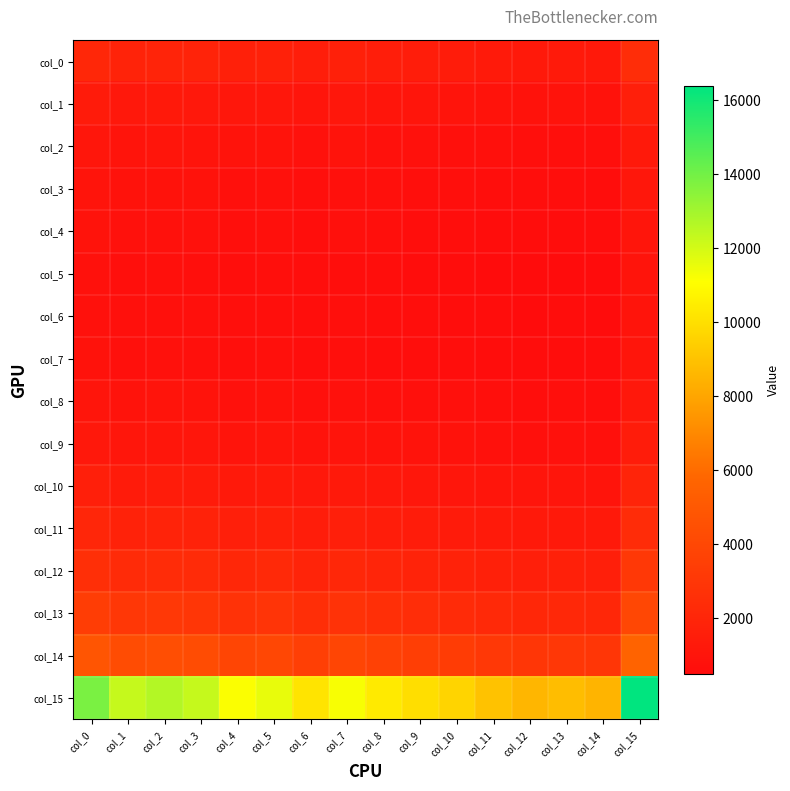

Reading left to right, transcribe all the data shown in this chart.

col_0: col_0=2068	col_1=1839	col_2=1891	col_3=1836	col_4=1670	col_5=1731	col_6=1522	col_7=1678	col_8=1553	col_9=1495	col_10=1436	col_11=1345	col_12=1285	col_13=1319	col_14=1274	col_15=2453
col_1: col_0=1375	col_1=1222	col_2=1257	col_3=1220	col_4=1110	col_5=1150	col_6=1012	col_7=1115	col_8=1032	col_9=993	col_10=955	col_11=894	col_12=854	col_13=877	col_14=847	col_15=1630
col_2: col_0=1080	col_1=960	col_2=987	col_3=959	col_4=872	col_5=904	col_6=795	col_7=876	col_8=811	col_9=781	col_10=750	col_11=702	col_12=671	col_13=689	col_14=665	col_15=1281
col_3: col_0=936	col_1=832	col_2=855	col_3=831	col_4=755	col_5=783	col_6=689	col_7=759	col_8=703	col_9=676	col_10=650	col_11=608	col_12=581	col_13=597	col_14=576	col_15=1109
col_4: col_0=866	col_1=770	col_2=792	col_3=769	col_4=699	col_5=725	col_6=637	col_7=702	col_8=650	col_9=626	col_10=601	col_11=563	col_12=538	col_13=552	col_14=533	col_15=1027
col_5: col_0=784	col_1=697	col_2=717	col_3=696	col_4=633	col_5=656	col_6=577	col_7=636	col_8=589	col_9=567	col_10=545	col_11=510	col_12=487	col_13=500	col_14=483	col_15=930
col_6: col_0=810	col_1=720	col_2=740	col_3=719	col_4=654	col_5=678	col_6=596	col_7=657	col_8=608	col_9=585	col_10=563	col_11=527	col_12=503	col_13=516	col_14=499	col_15=961
col_7: col_0=843	col_1=750	col_2=771	col_3=749	col_4=681	col_5=706	col_6=621	col_7=684	col_8=633	col_9=609	col_10=586	col_11=548	col_12=524	col_13=538	col_14=519	col_15=1000
col_8: col_0=1014	col_1=901	col_2=927	col_3=900	col_4=819	col_5=848	col_6=746	col_7=822	col_8=761	col_9=733	col_10=704	col_11=659	col_12=630	col_13=646	col_14=624	col_15=1202
col_9: col_0=1198	col_1=1065	col_2=1095	col_3=1063	col_4=967	col_5=1002	col_6=881	col_7=971	col_8=899	col_9=866	col_10=832	col_11=779	col_12=744	col_13=764	col_14=738	col_15=1420
col_10: col_0=1588	col_1=1412	col_2=1452	col_3=1410	col_4=1283	col_5=1329	col_6=1169	col_7=1288	col_8=1193	col_9=1148	col_10=1103	col_11=1033	col_12=987	col_13=1013	col_14=979	col_15=1884
col_11: col_0=2007	col_1=1785	col_2=1835	col_3=1782	col_4=1621	col_5=1680	col_6=1478	col_7=1628	col_8=1508	col_9=1451	col_10=1394	col_11=1305	col_12=1247	col_13=1280	col_14=1237	col_15=2381
col_12: col_0=2590	col_1=2303	col_2=2368	col_3=2300	col_4=2092	col_5=2168	col_6=1907	col_7=2101	col_8=1945	col_9=1872	col_10=1799	col_11=1685	col_12=1610	col_13=1652	col_14=1596	col_15=3072
col_13: col_0=3375	col_1=3001	col_2=3086	col_3=2997	col_4=2726	col_5=2825	col_6=2484	col_7=2738	col_8=2535	col_9=2440	col_10=2345	col_11=2195	col_12=2097	col_13=2152	col_14=2079	col_15=4003
col_14: col_0=4780	col_1=4251	col_2=4371	col_3=4244	col_4=3861	col_5=4001	col_6=3519	col_7=3878	col_8=3590	col_9=3455	col_10=3320	col_11=3109	col_12=2970	col_13=3048	col_14=2945	col_15=5669
col_15: col_0=13819	col_1=12287	col_2=12635	col_3=12269	col_4=11160	col_5=11566	col_6=10171	col_7=11210	col_8=10378	col_9=9988	col_10=9598	col_11=8986	col_12=8587	col_13=8812	col_14=8513	col_15=16389